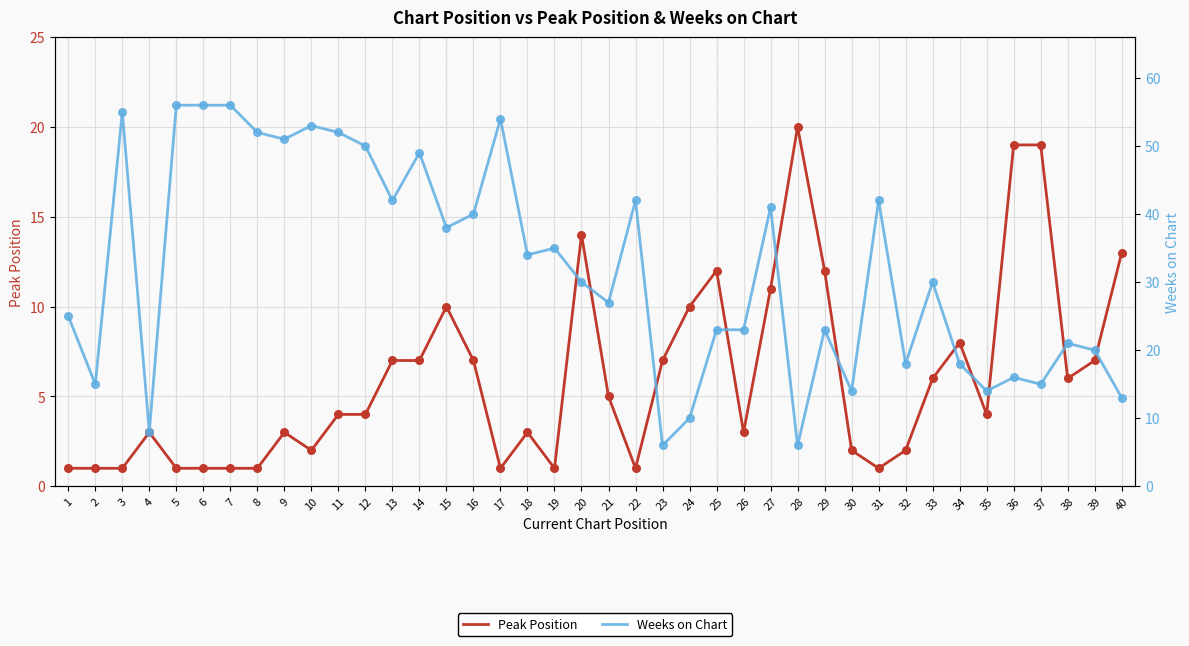

Is the value of Weeks on Chart at 36 greater than the value of Peak Position at 40?

Yes